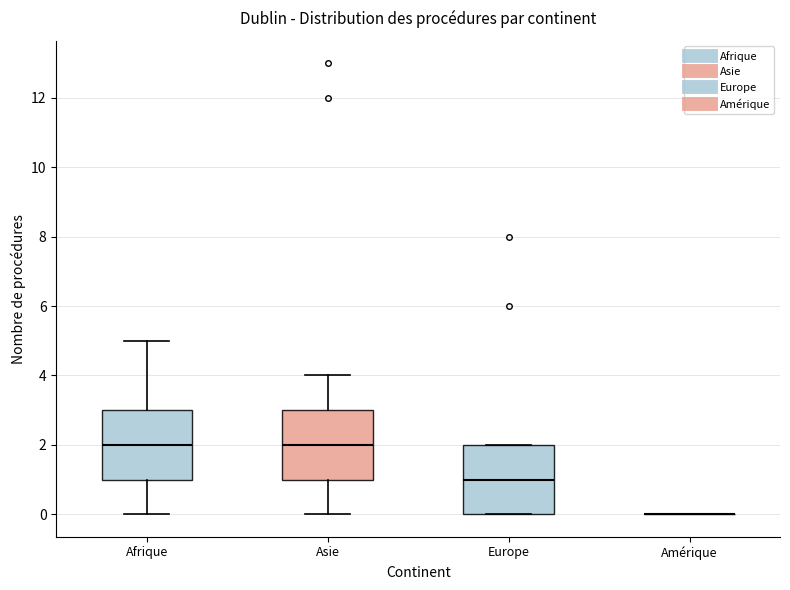

Reading left to right, transcribe this box plot: for each box, give where its median line is, the range the box spans, and where its two whiskers end, as read against the y-axis. The values are not printed on the chart, so give them approximately, as read against the axis.

Afrique: median 2, box 1 to 3, whiskers 0 to 5
Asie: median 2, box 1 to 3, whiskers 0 to 4
Europe: median 1, box 0 to 2, whiskers 0 to 2
Amérique: box collapsed to a line at 0, whiskers 0 to 0